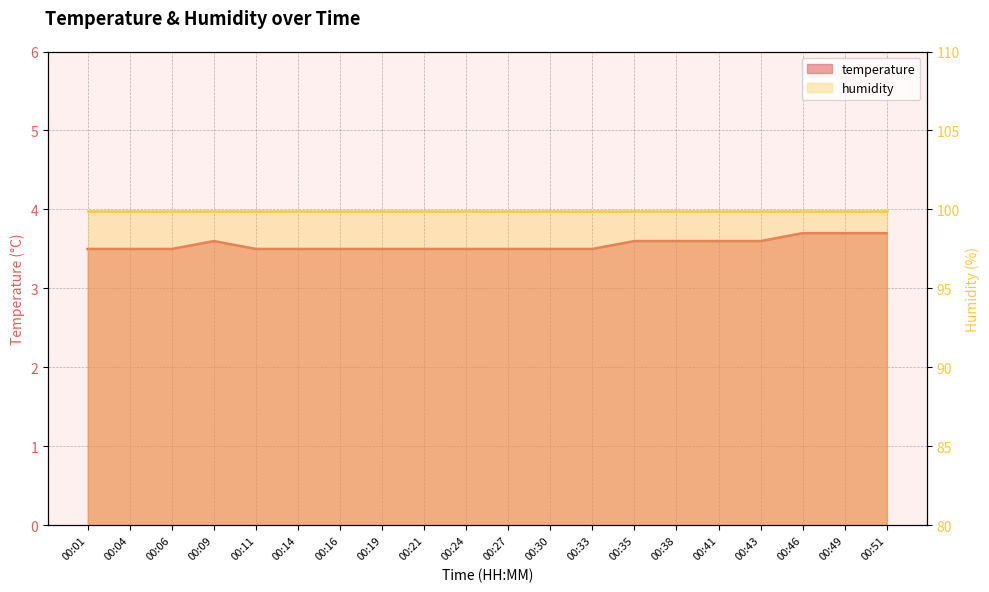

What is the smallest value displayed?

3.5